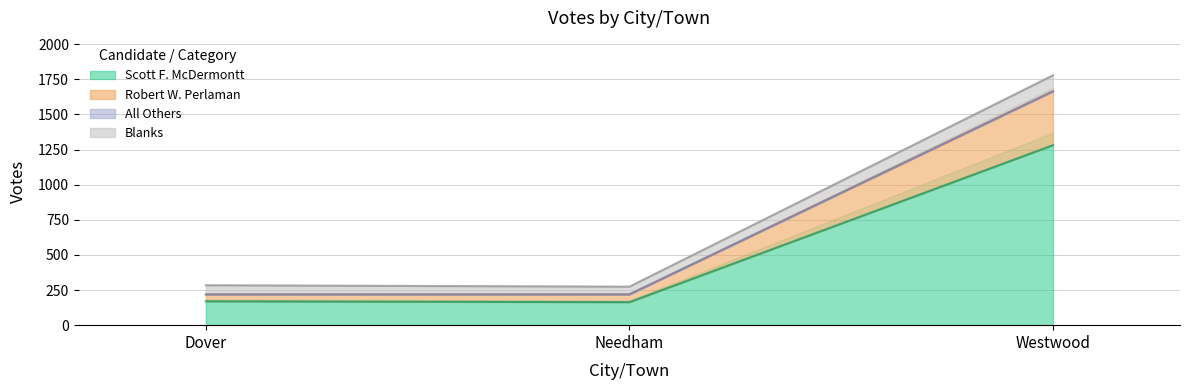

Reading left to right, extract all data points from this chart.

Scott F. McDermontt: 170	164	1281
Robert W. Perlaman: 219	219	1664
All Others: 219	219	1665
Blanks: 284	274	1778